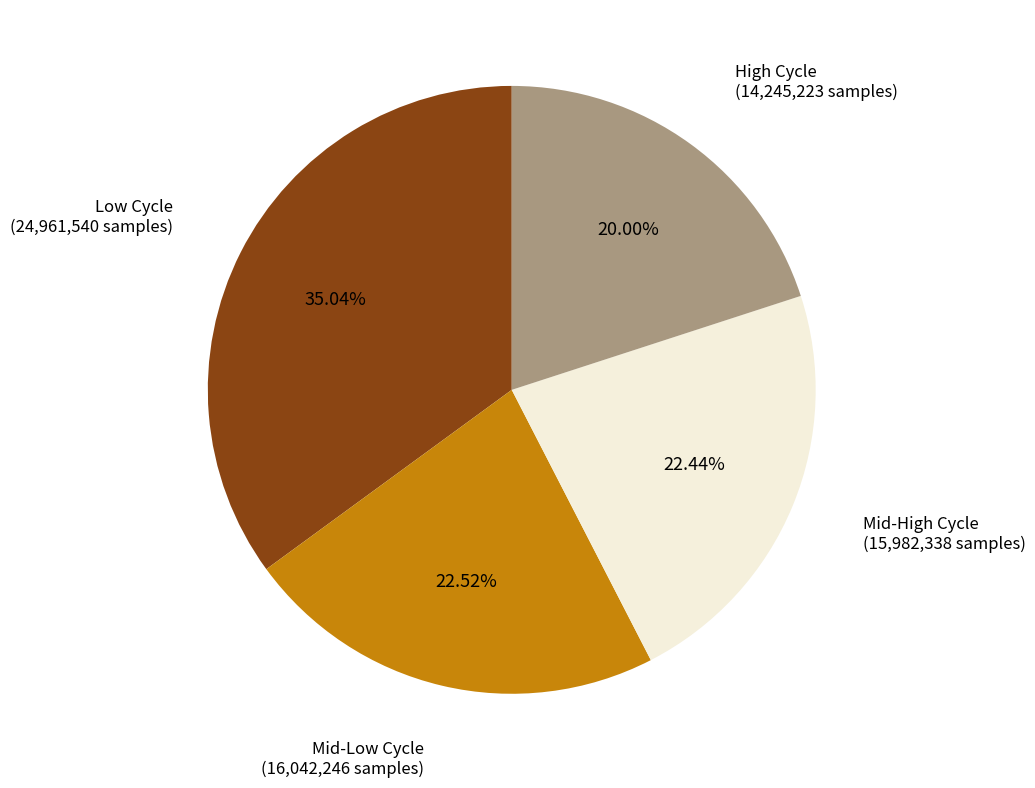

Which has a higher value, Low Cycle (24,961,540 samples) or High Cycle (14,245,223 samples)?

Low Cycle (24,961,540 samples)